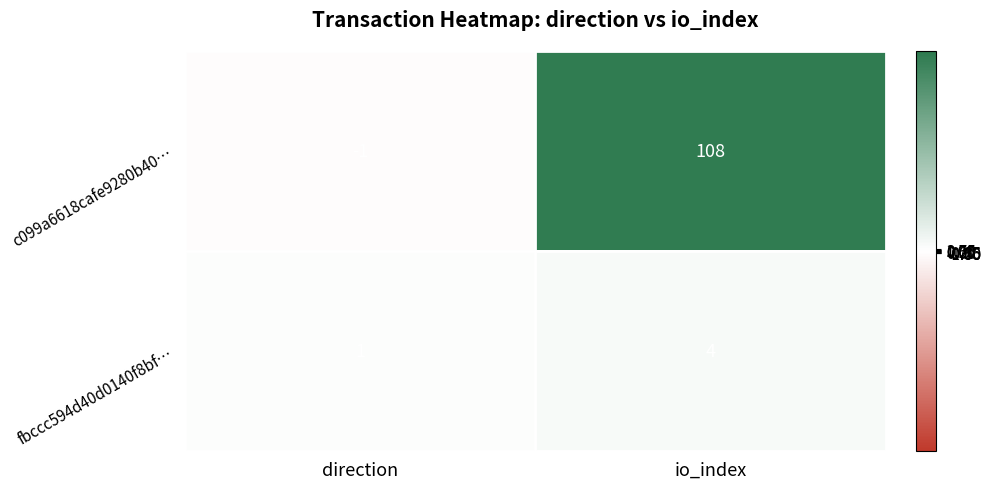

At which category is the sum across all series the highest?

io_index